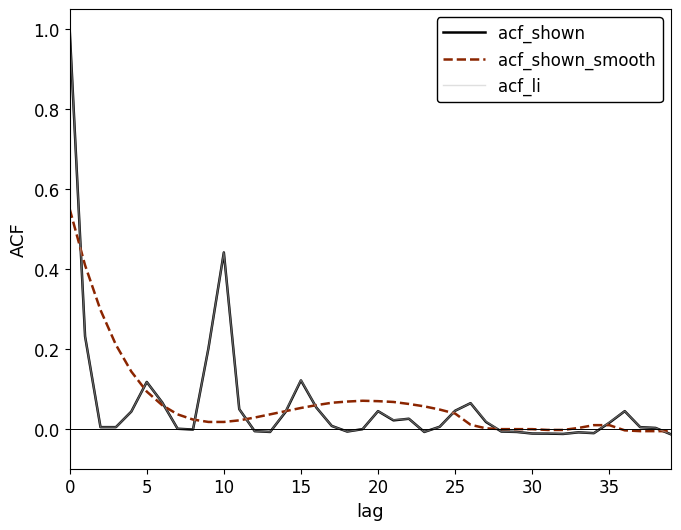

What is the maximum value shown in the chart?

1.0